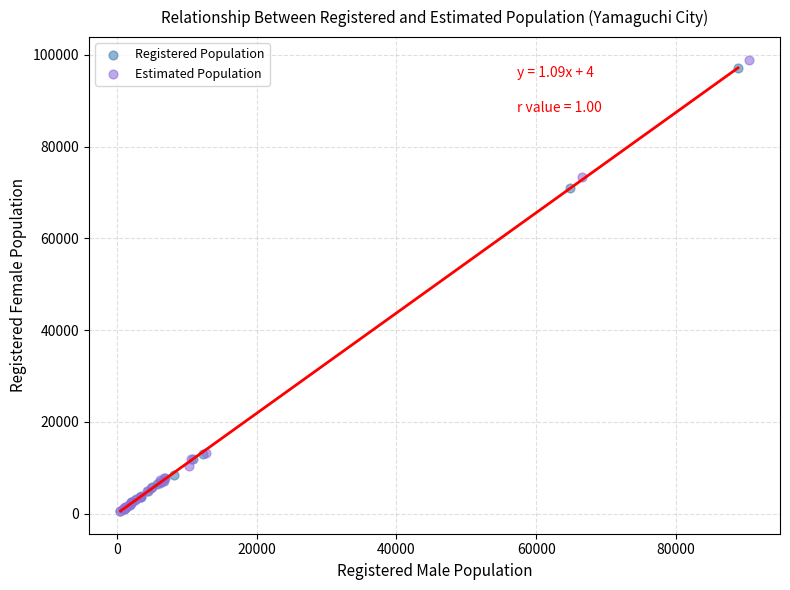

Which series reaches the maximum Y coordinate?

Estimated Population